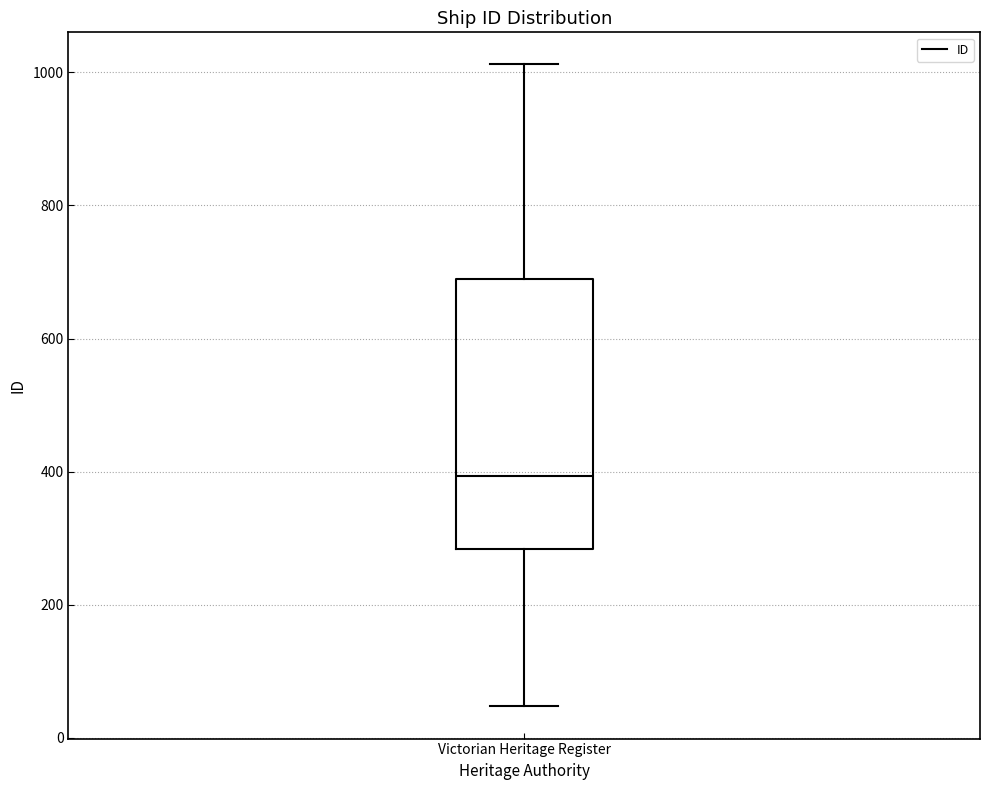

Read this box plot against the y-axis: the position of the median line, the range covered by the box, and the ends of both whiskers. The values are not printed on the chart, so give them approximately, as read against the axis.

median 400, box 280 to 700, whiskers 40 to 1020